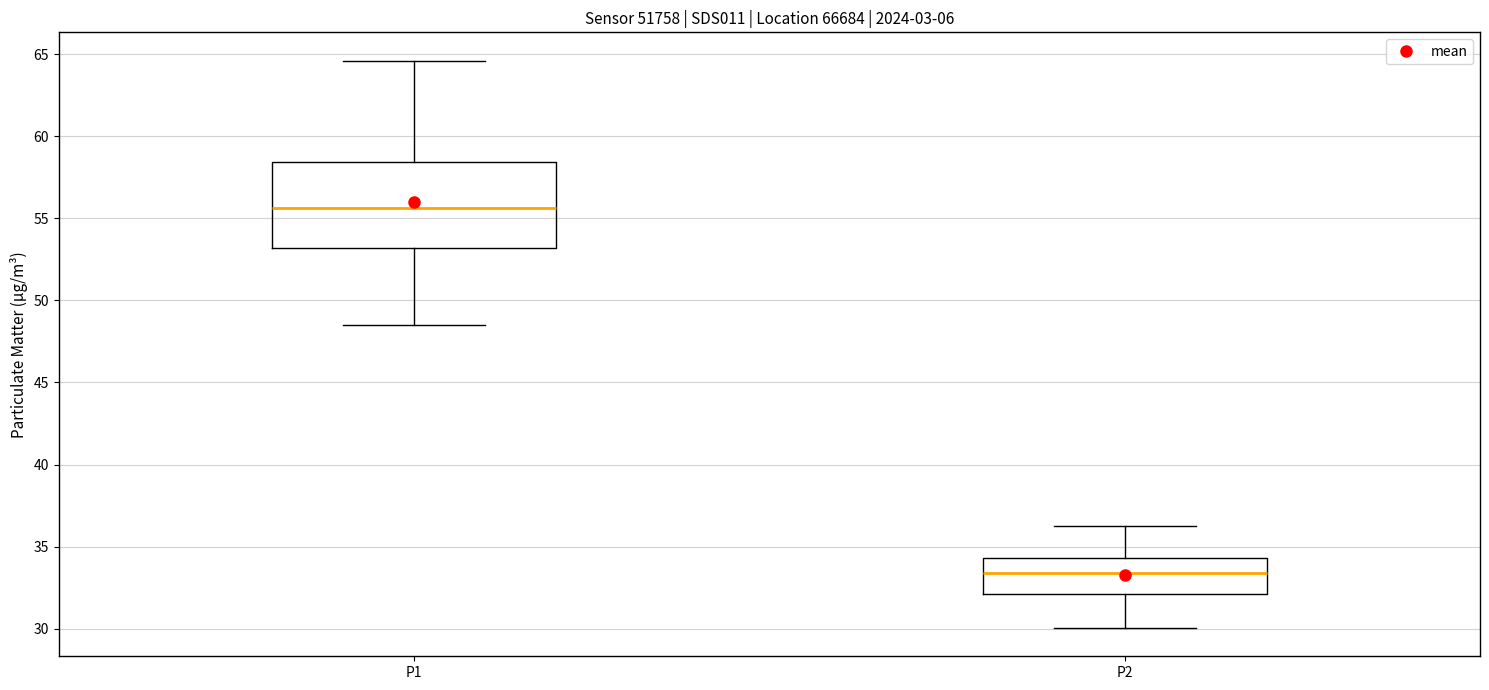

Reading left to right, transcribe this box plot: for each box, give where its median line is, the range the box spans, and where its two whiskers end, as read against the y-axis. The values are not printed on the chart, so give them approximately, as read against the axis.

P1: median 55.5, box 53.0 to 58.5, whiskers 48.5 to 64.5
P2: median 33.5, box 32.0 to 34.5, whiskers 30.0 to 36.5